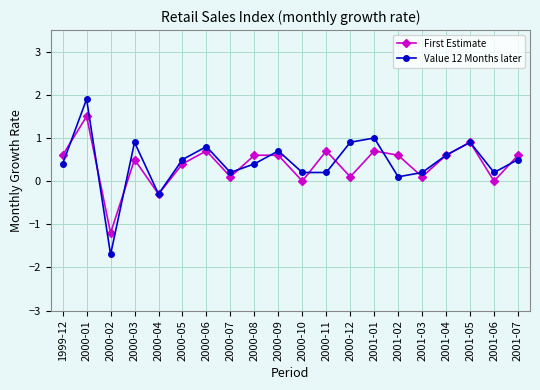

The Value 12 Months later series shows 0.2 at 2000-11. True or false?

True